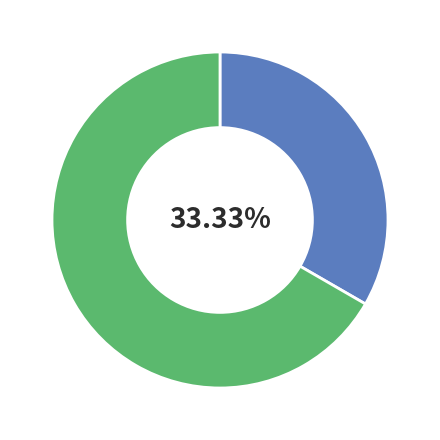

Does any single category account for the majority?

Yes